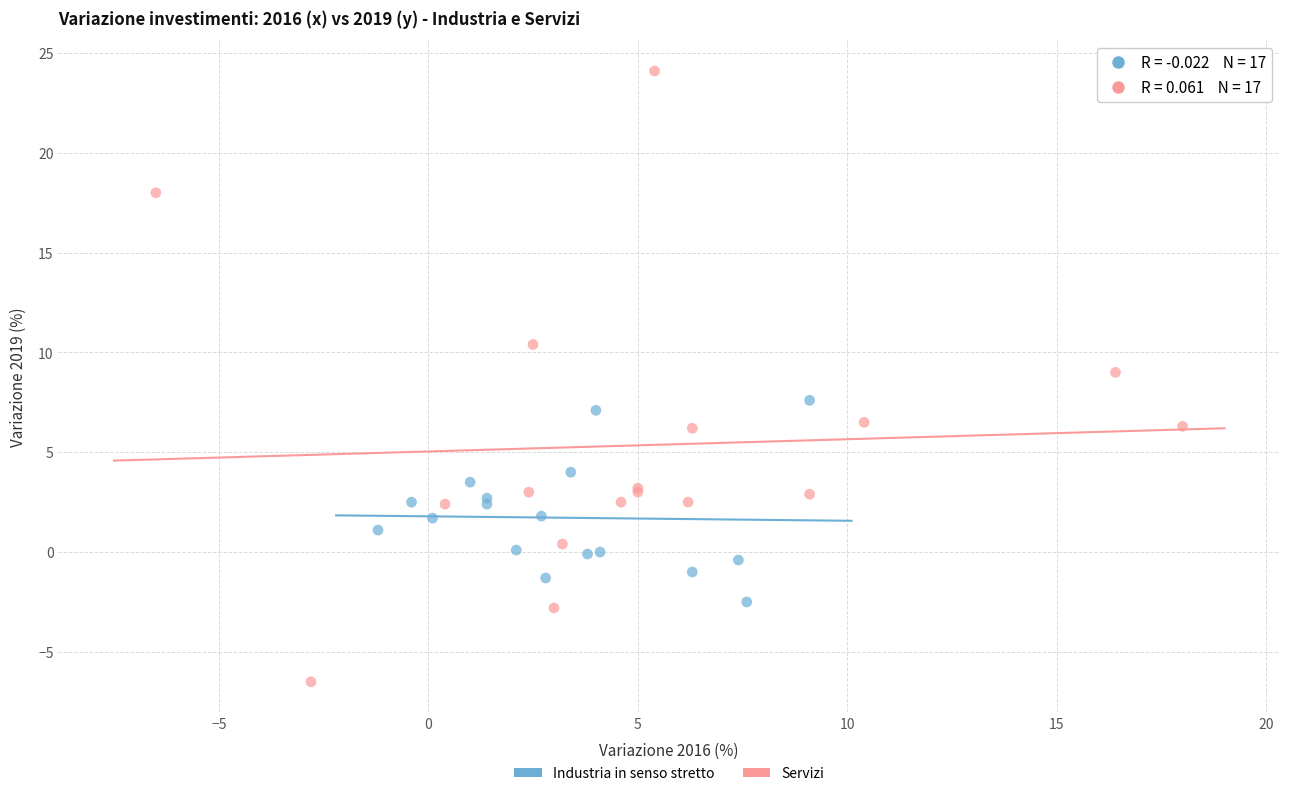

What are all the series names shown in the legend?

Industria in senso stretto, Servizi